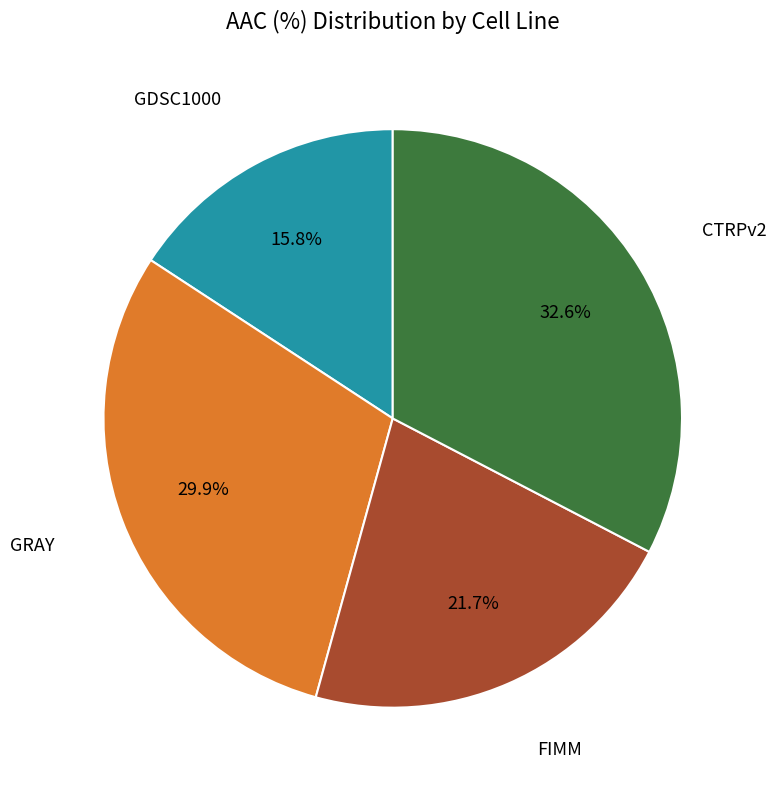

Is there a majority slice in this chart?

No